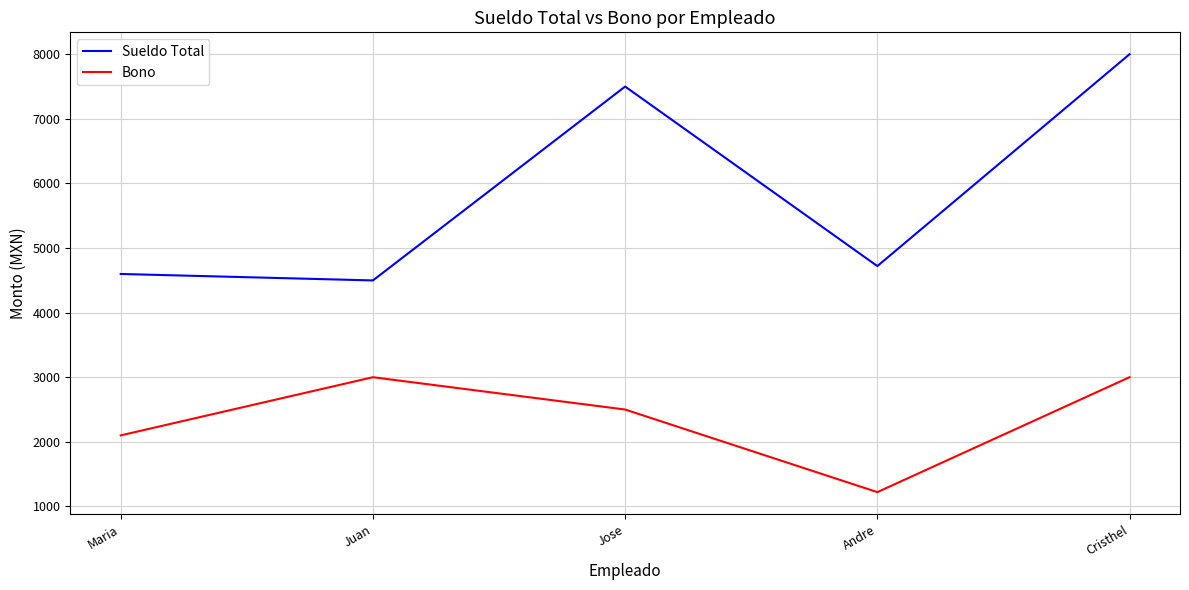

Which series has the largest range (max minus min)?

Sueldo Total